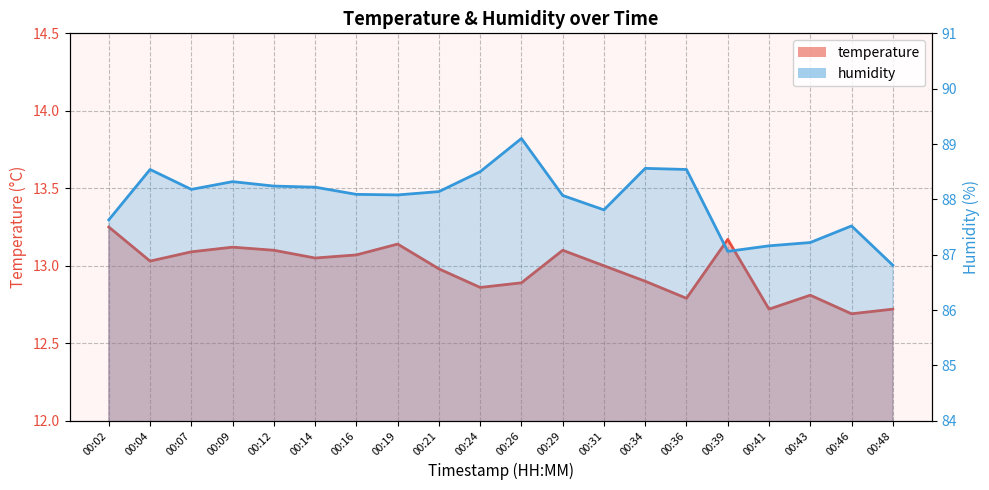

Rank the categories by temperature value from lowest to highest.

00:46, 00:41, 00:48, 00:36, 00:43, 00:24, 00:26, 00:34, 00:21, 00:31, 00:04, 00:14, 00:16, 00:07, 00:12, 00:29, 00:09, 00:19, 00:39, 00:02